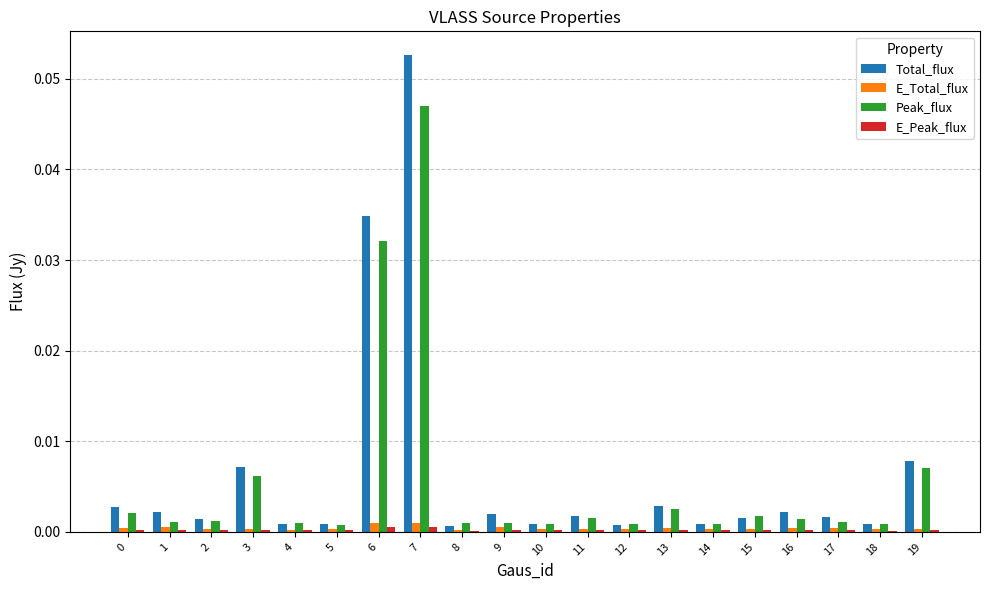

The Total_flux series shows 0.0 at 6. True or false?

True